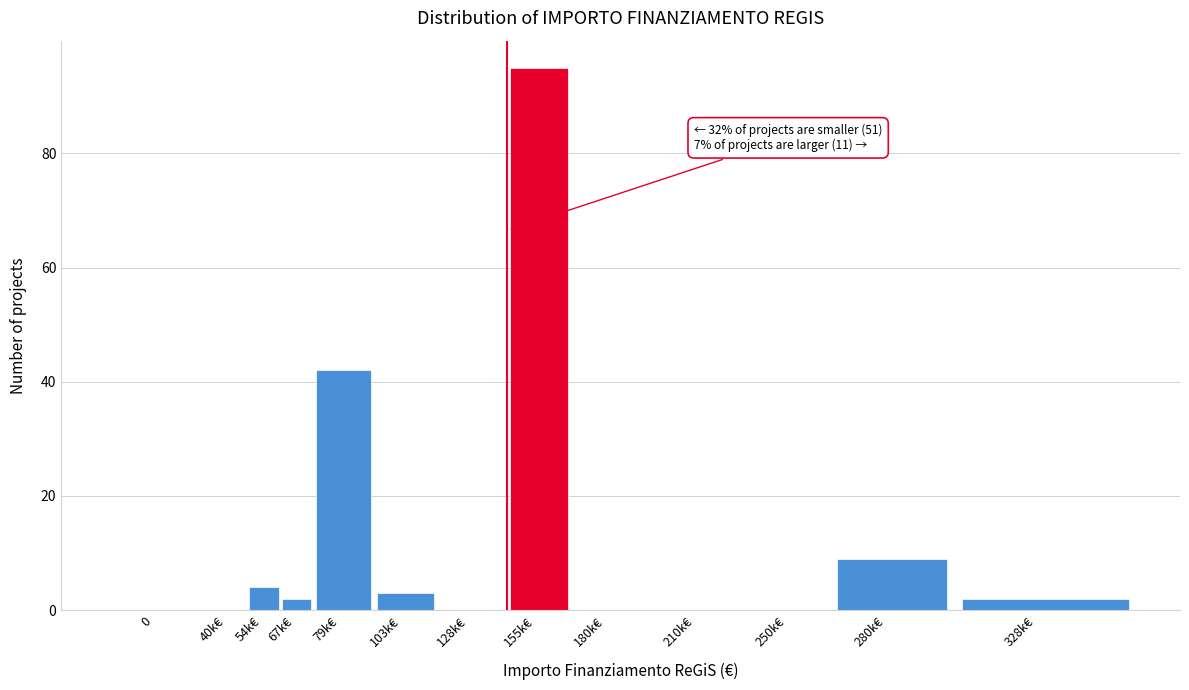

Reading right to left, list all the values displayed in this chart.

328k€=2	280k€=9	250k€=0	210k€=0	180k€=0	155k€=95	128k€=0	103k€=3	79k€=42	67k€=2	54k€=4	40k€=0	0=0